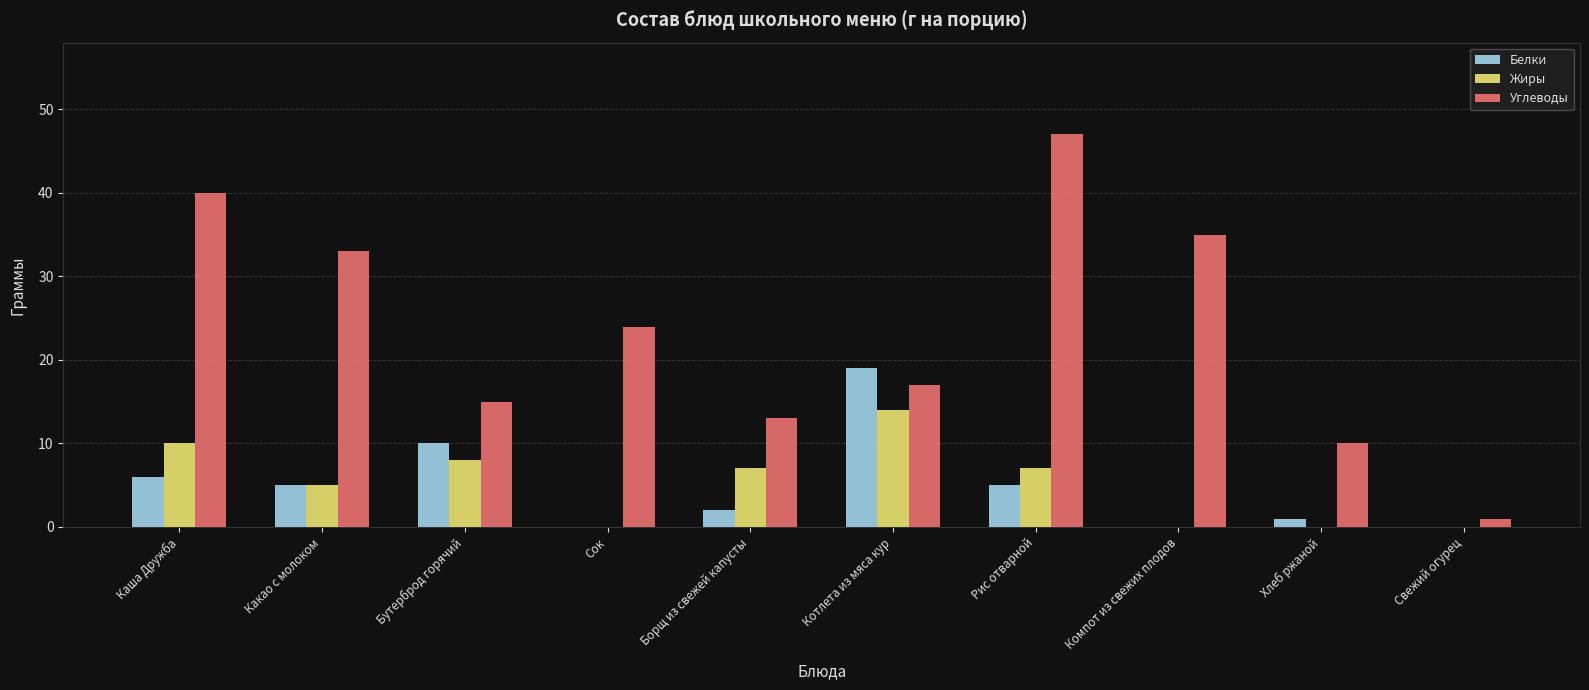

What is the sum of all Жиры values?

51